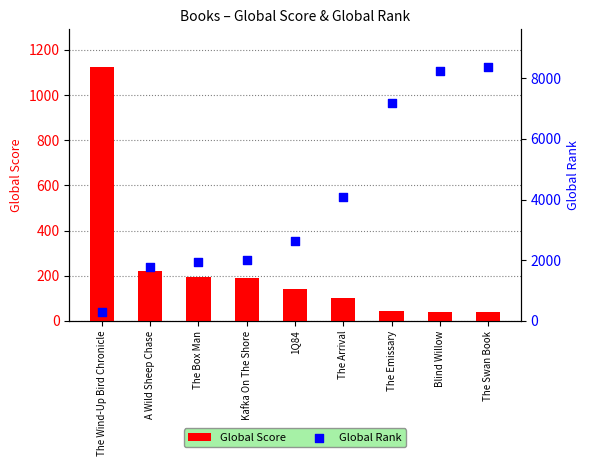

At how many categories does at least one series exceed 2592?

5